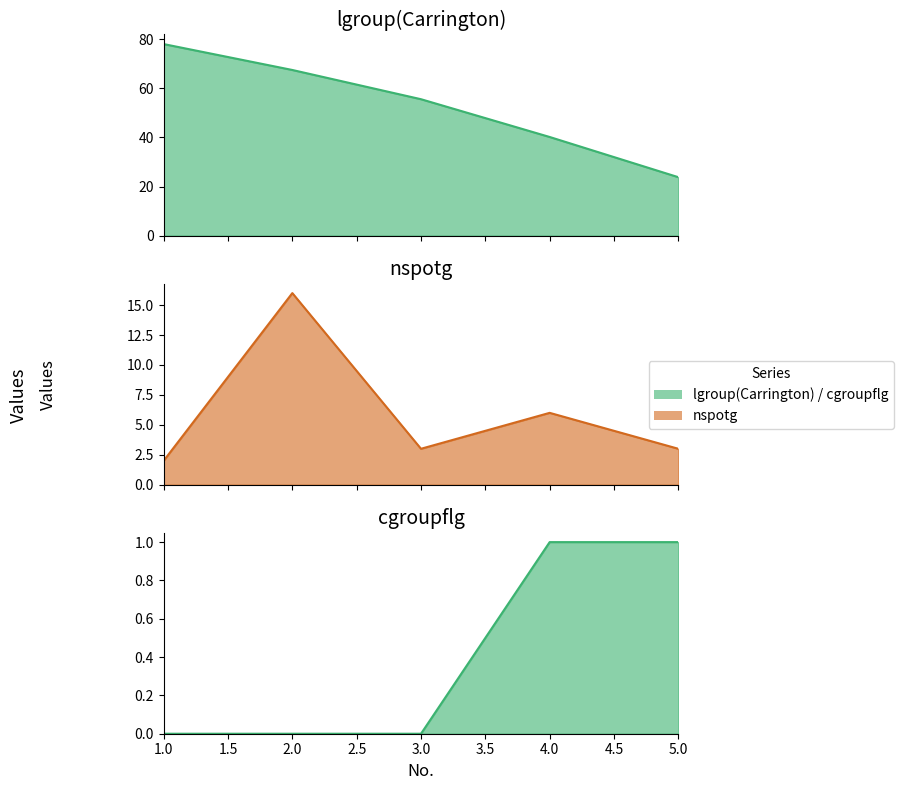

Which series changed the most between 3 and 4?

lgroup(Carrington)